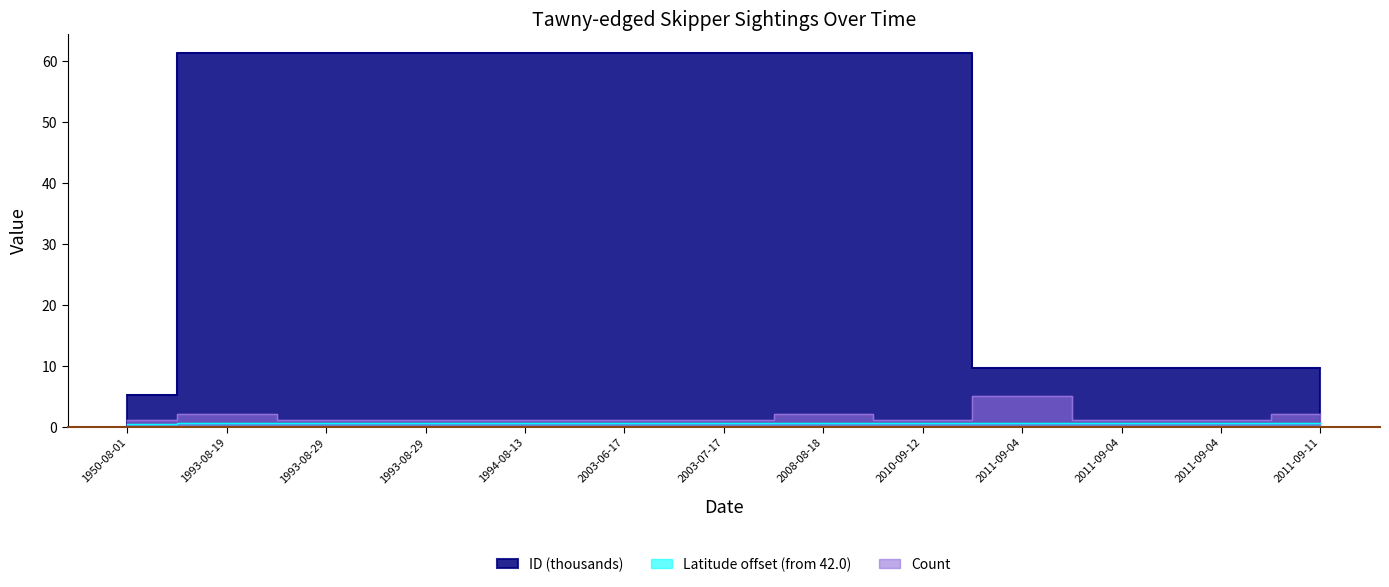

What is the greatest value displayed?

61.4